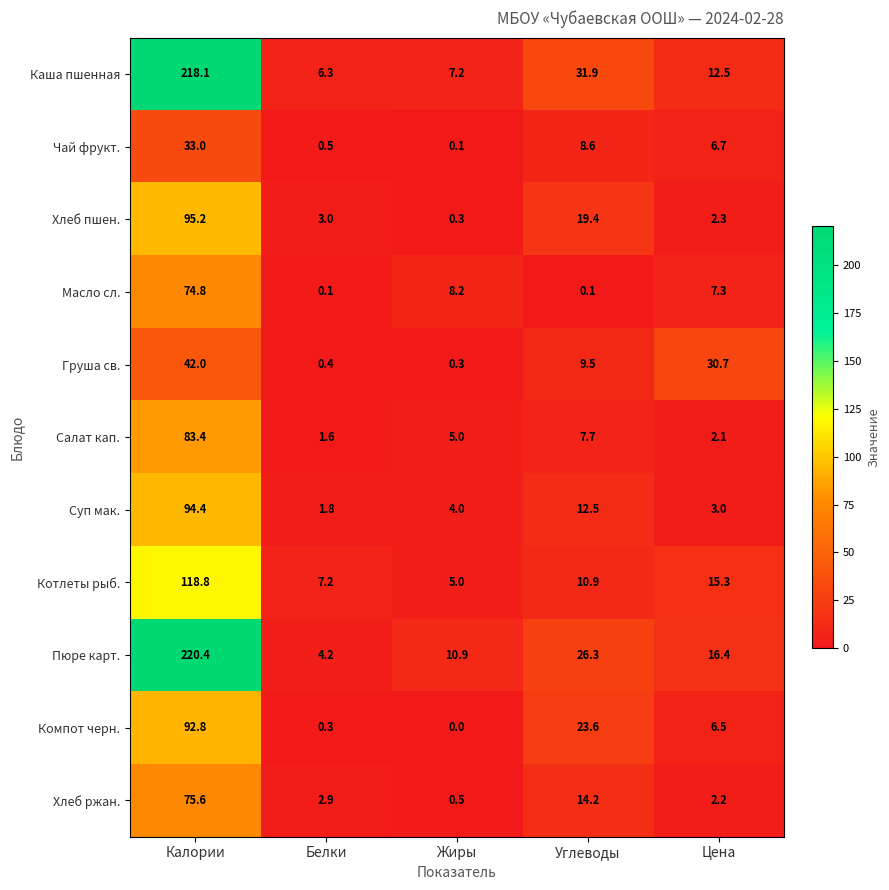

Which series has the largest total across all categories?

Пюре карт.